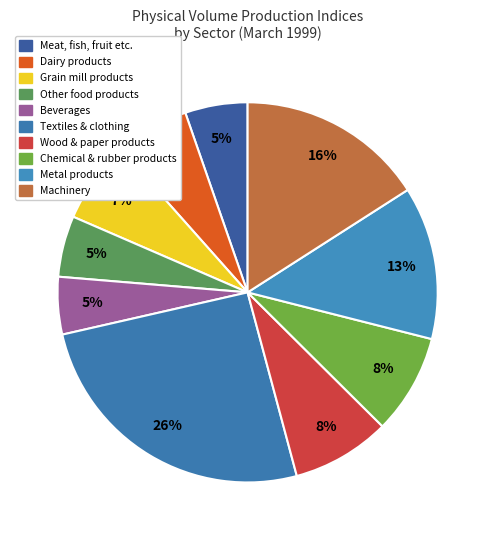

What percentage is the Other food products slice, to the nearest percent?

5%